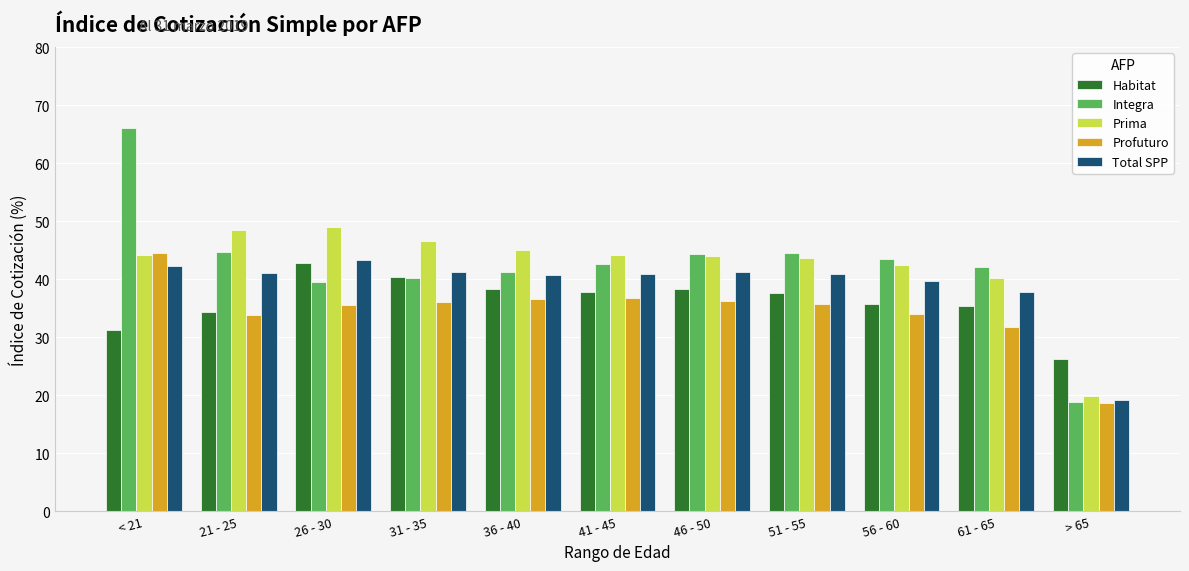

At how many categories does at least one series exceed 22?

11